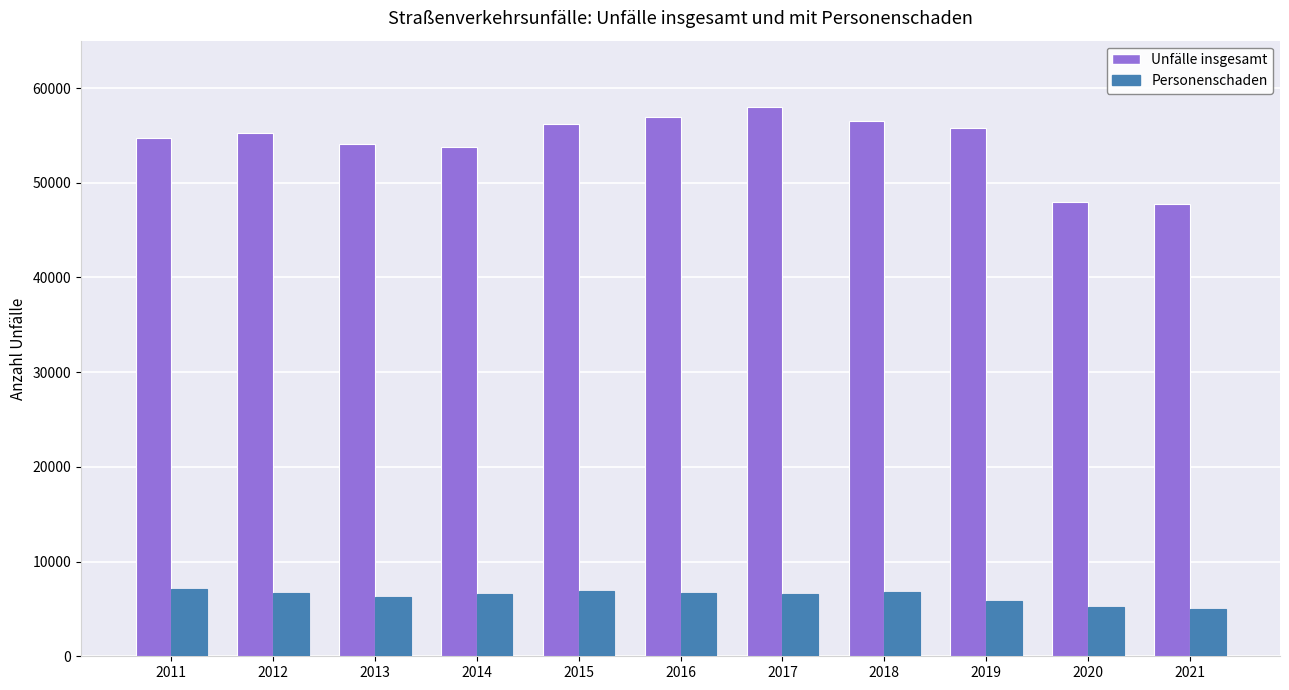

Rank the series by their average value, from lowest to highest.

Personenschaden, Unfälle insgesamt